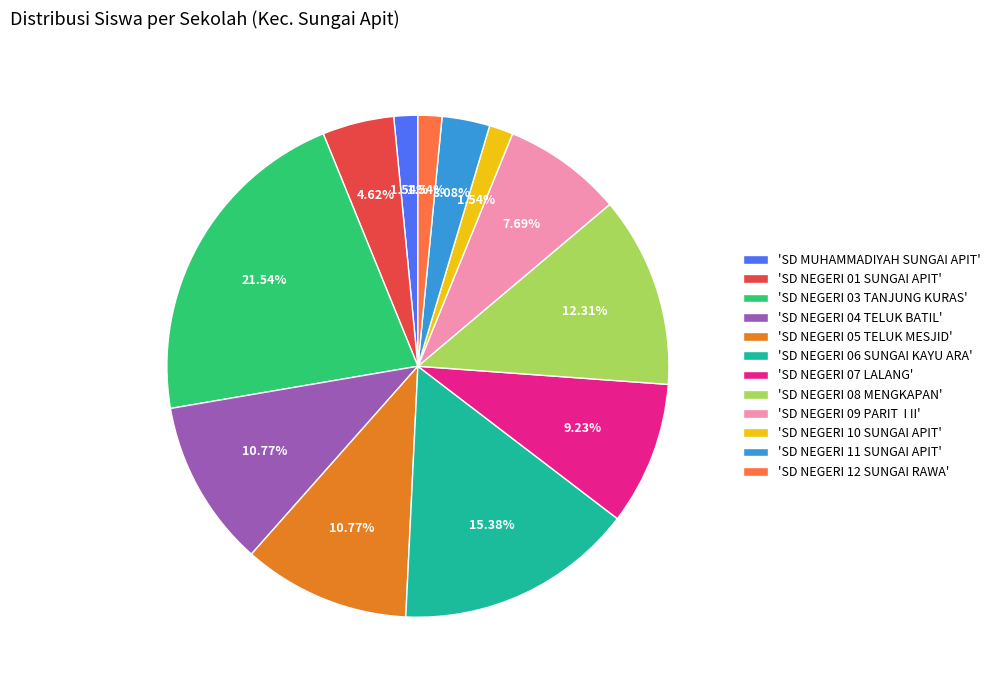

Do 'SD NEGERI 03 TANJUNG KURAS' and 'SD NEGERI 01 SUNGAI APIT' together represent more than half of the pie?

No